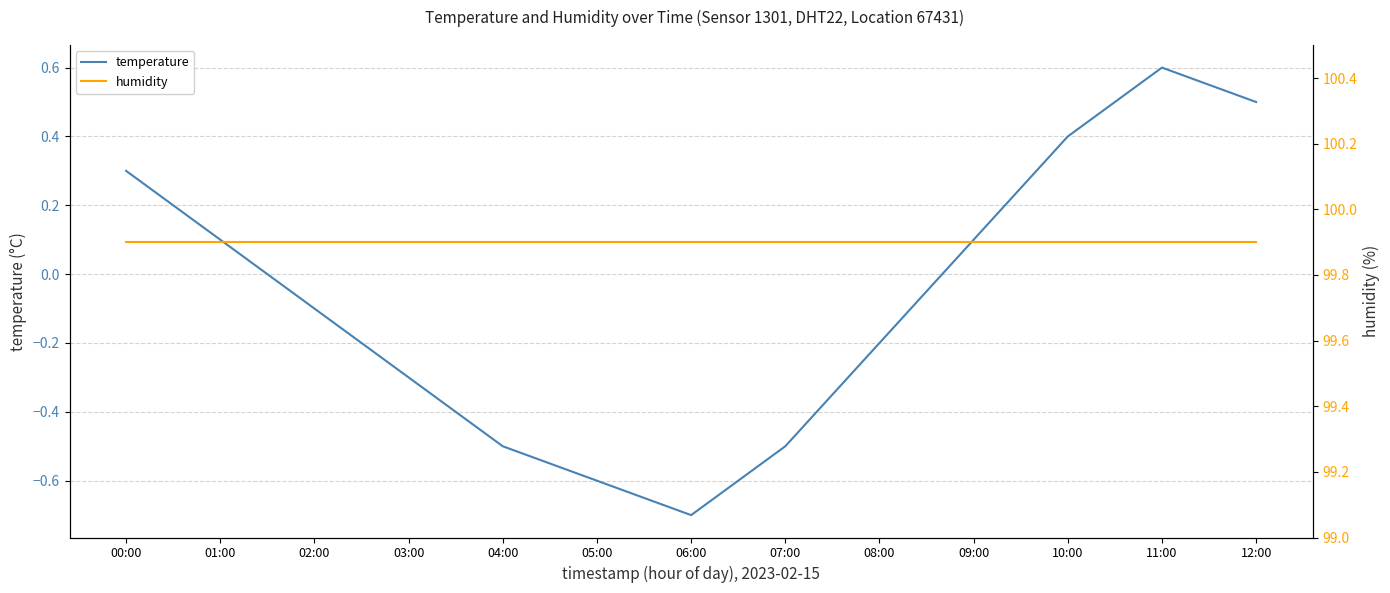

At which label does temperature first exceed 0?

00:00